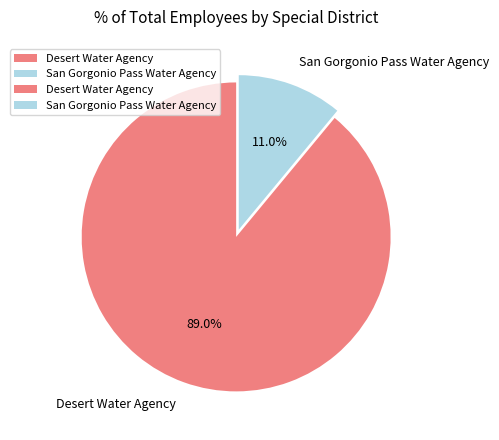

The Desert Water Agency slice represents 82% of the pie. True or false?

False